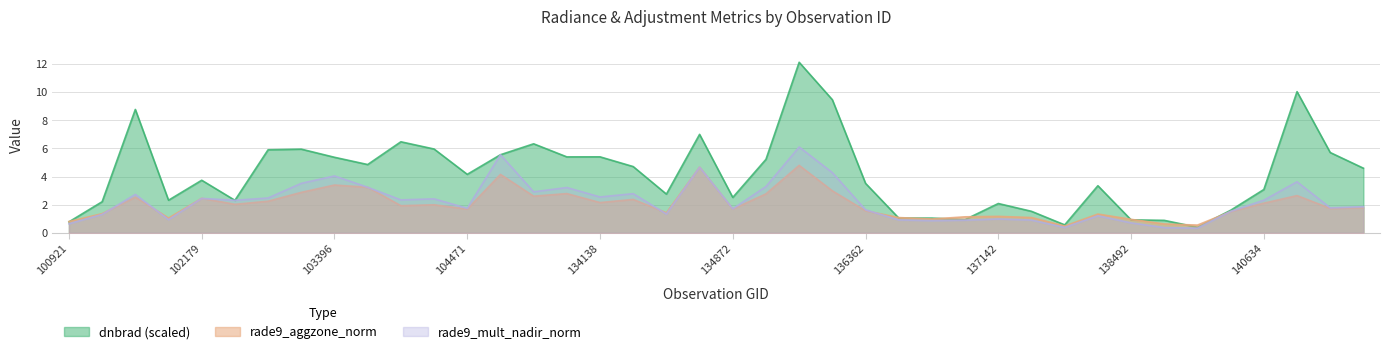

Which series has the widest spread of values?

dnbrad (scaled)